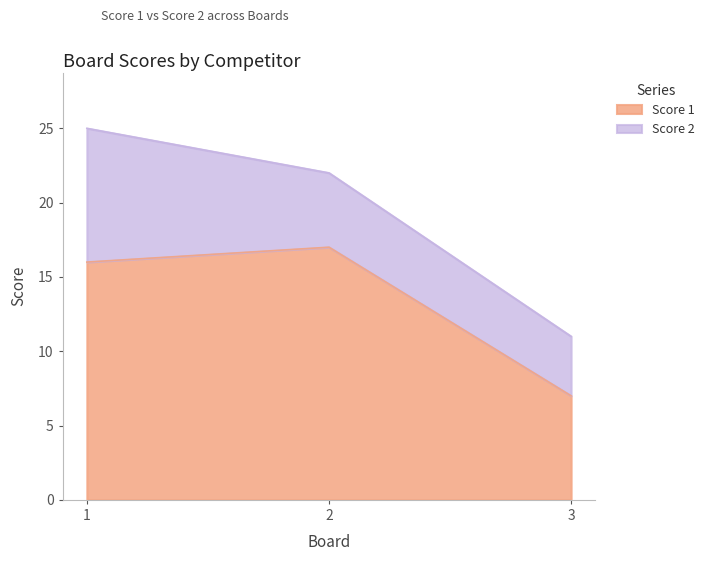

Which has a higher value, 1 or 3?

1